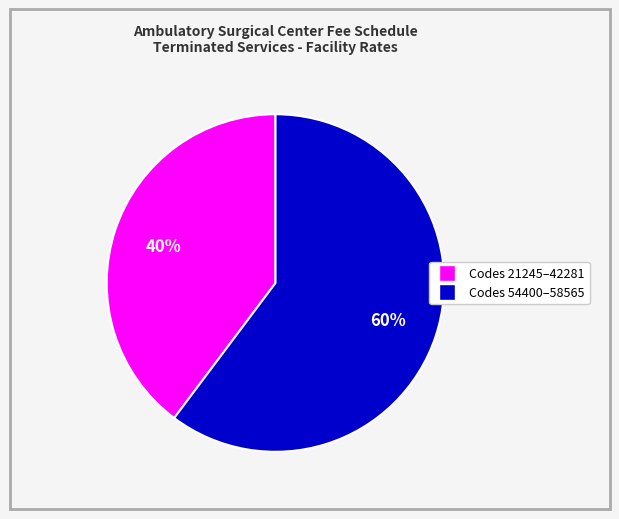

Is there a majority slice in this chart?

Yes